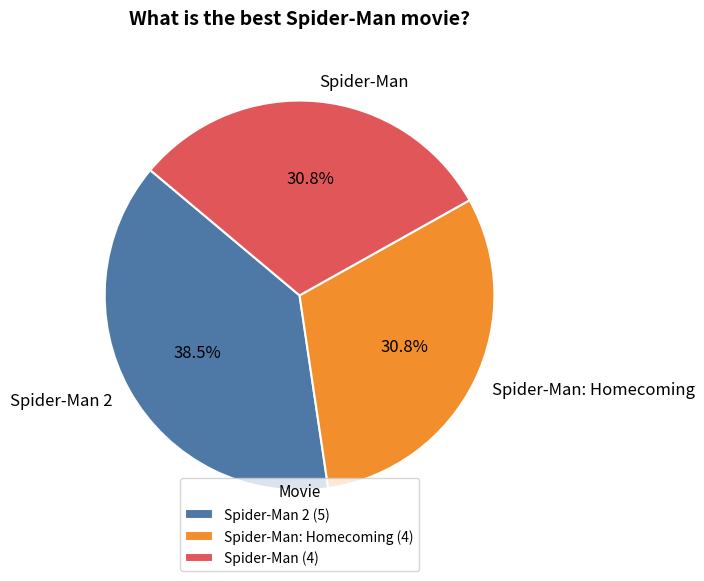

To the nearest percent, what is the difference between the Spider-Man: Homecoming and Spider-Man 2 slice percentages?

8%